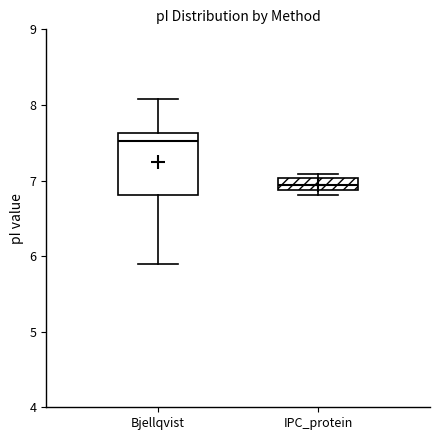

Where is the lower edge of the box for IPC_protein on the y-axis? The values are not printed on the chart, so give them approximately, as read against the axis.

6.9